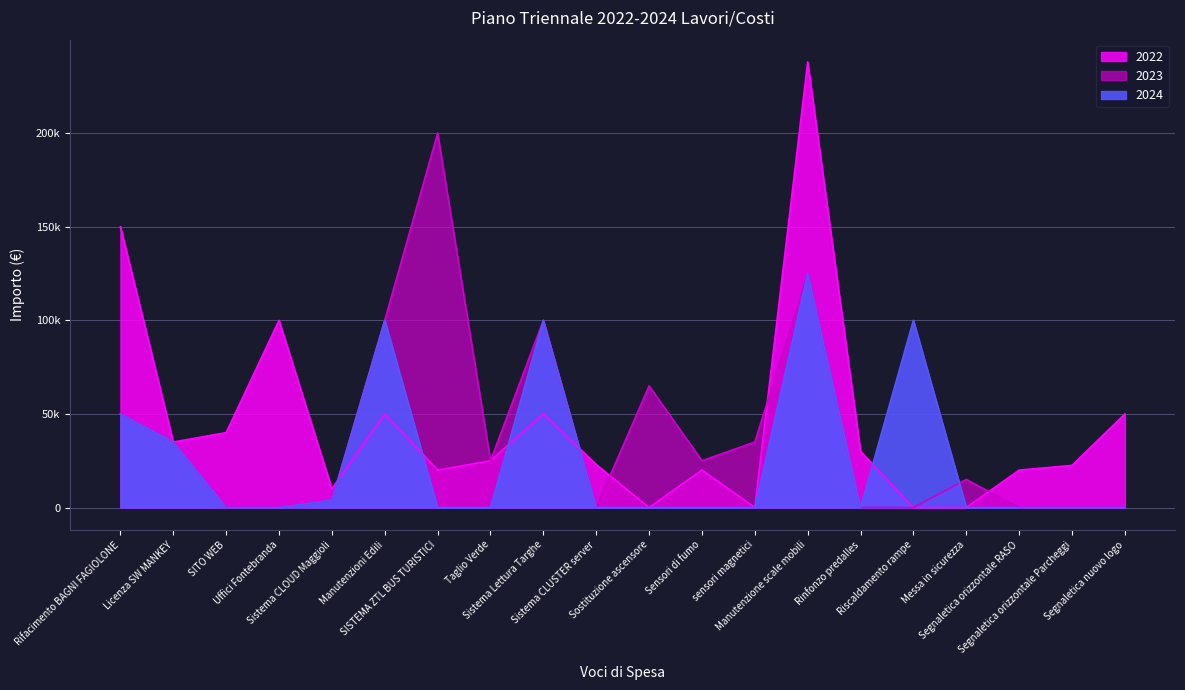

What is the spread (max minus min) of values at Sistema CLUSTER server?

23000